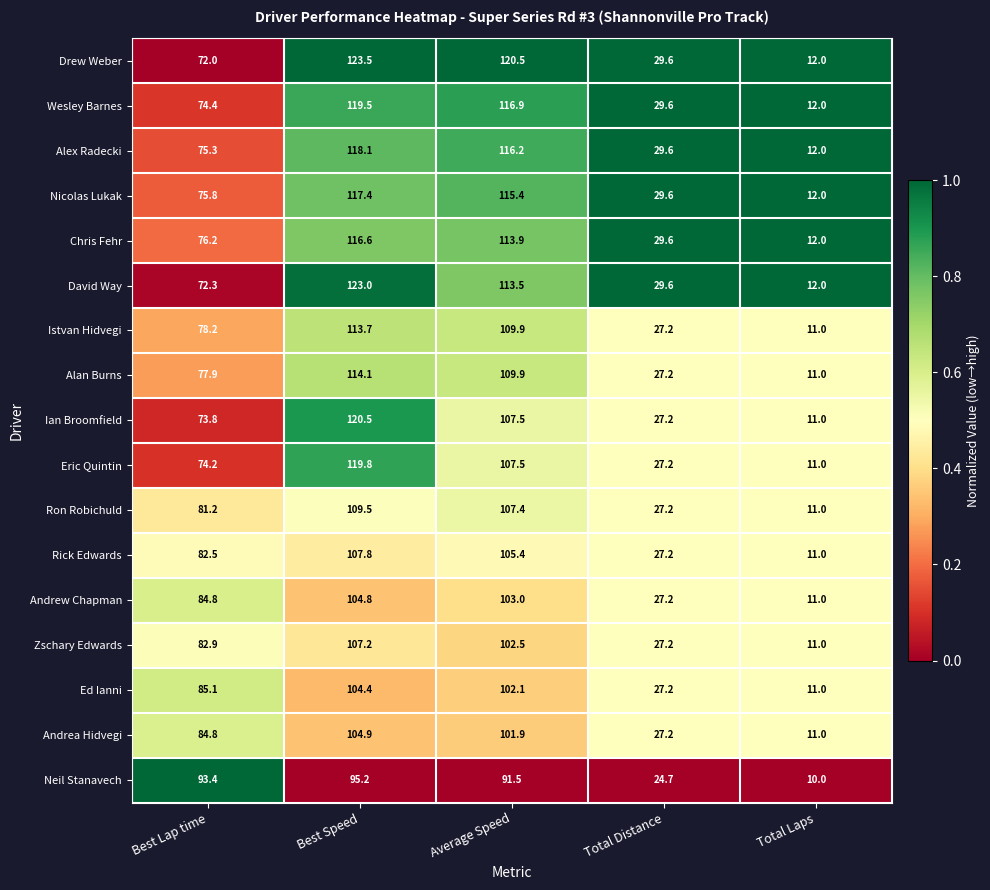

Which series changed the most between Best Lap time and Total Distance?

Neil Stanavech